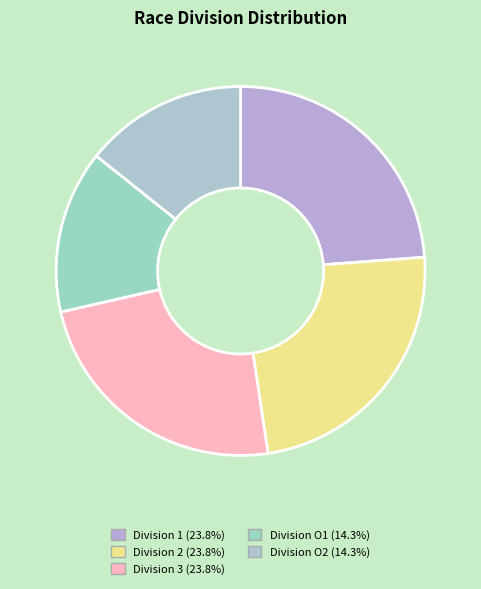

How many slices are in this pie chart?

5